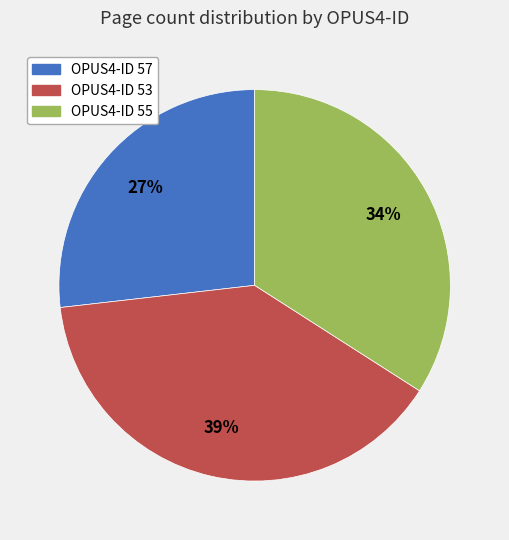

To the nearest percent, what is the average slice percentage?

33%